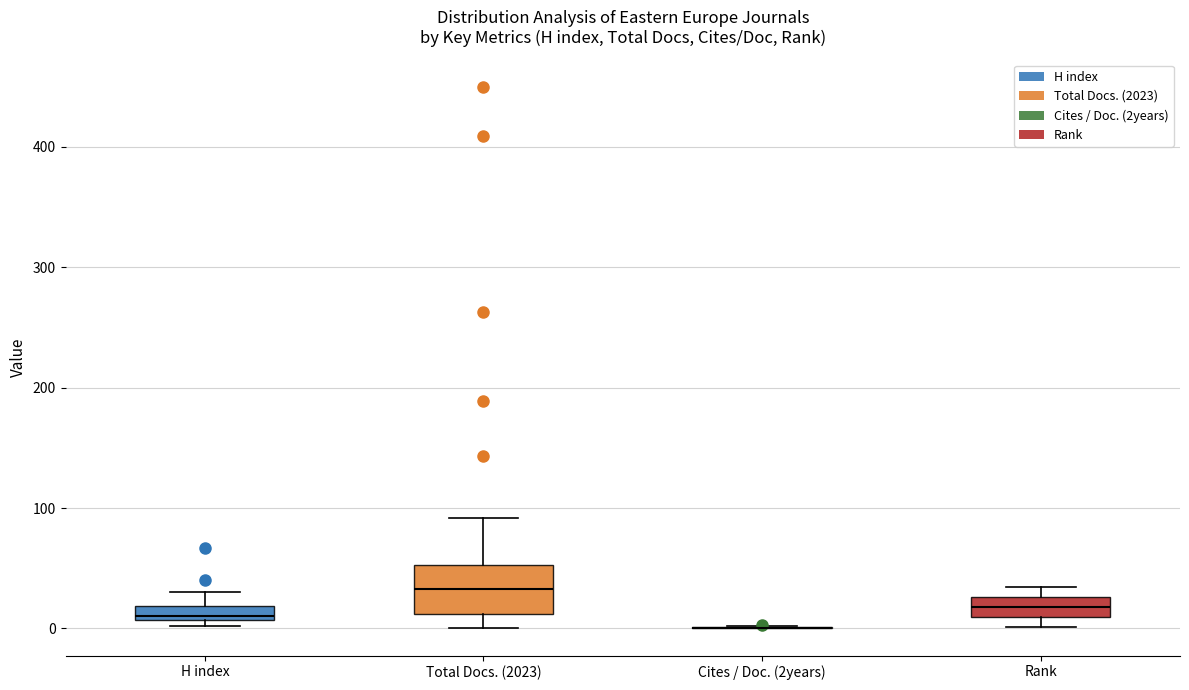

Which box is the tallest, from its lower edge to its upper edge?

Total Docs. (2023)